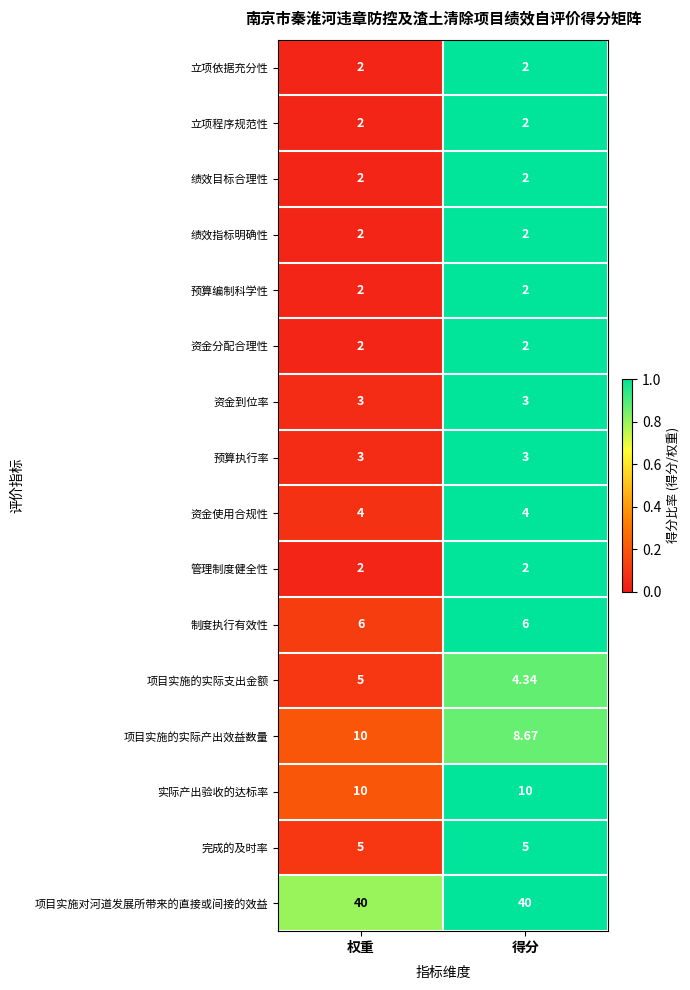

Which series has the largest range (max minus min)?

项目实施的实际产出效益数量